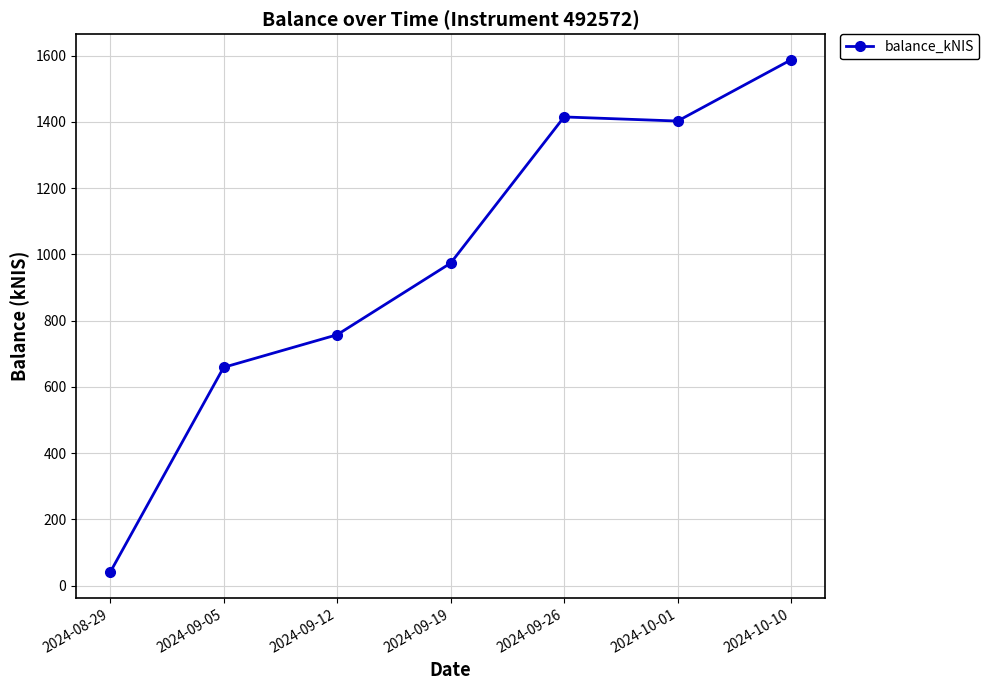

True or false: the data has more than 1 interior local peaks.

False